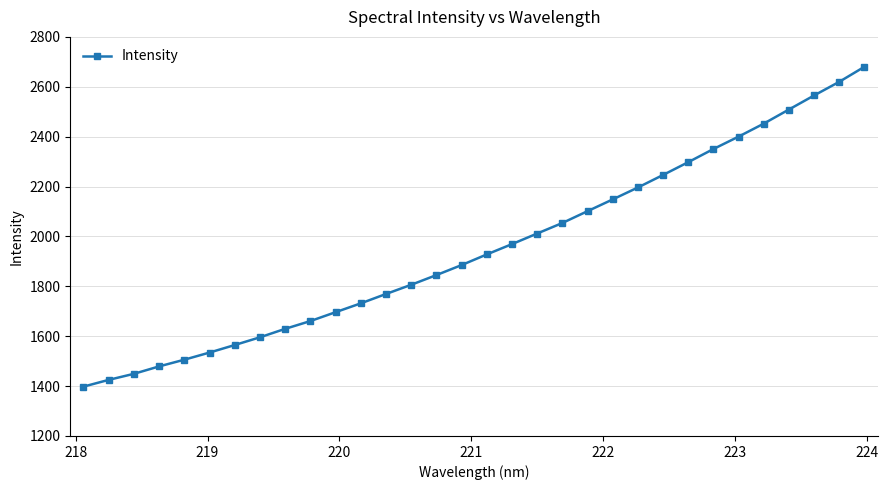

What is the minimum value shown in the chart?

1397.9